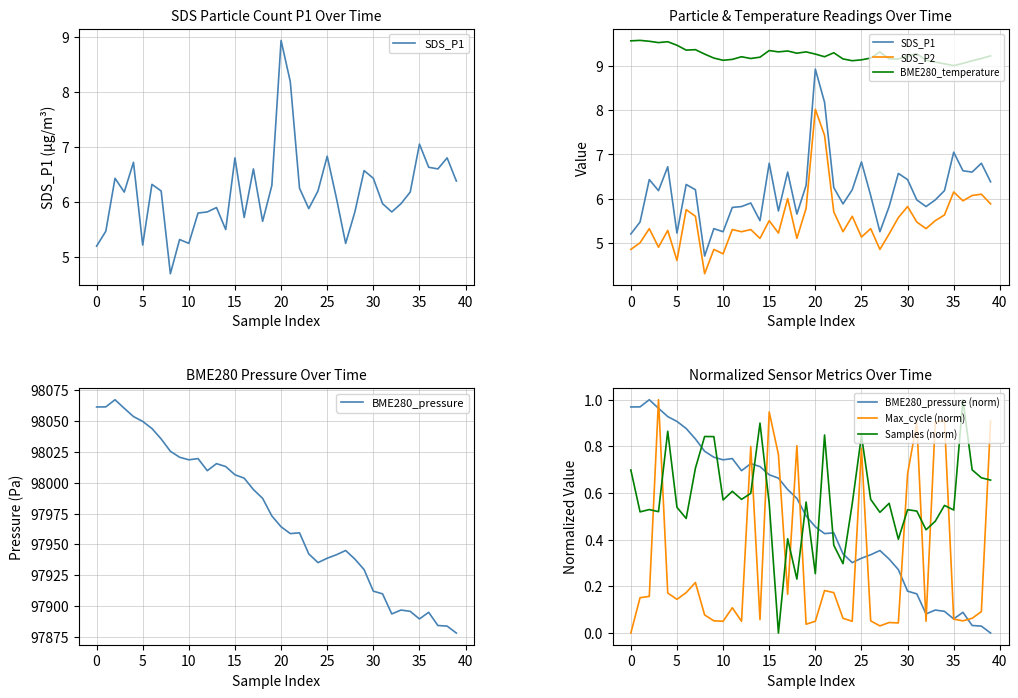

Is it true that BME280_pressure (norm) equals 0.3 at 10?

False